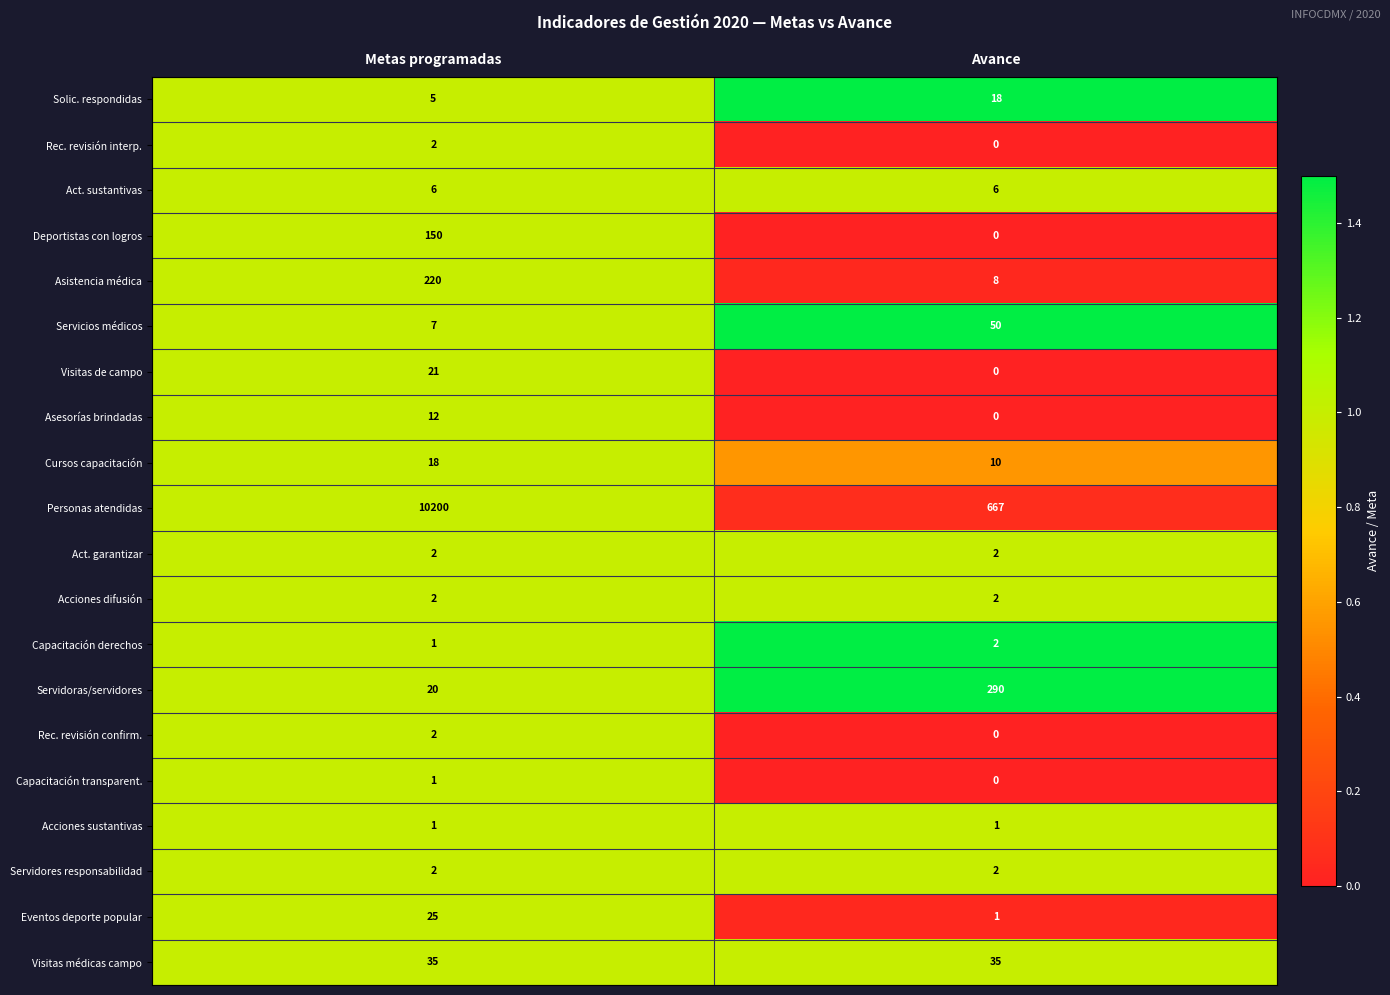

What is the difference between the maximum and minimum values in the Solic. respondidas series?

13